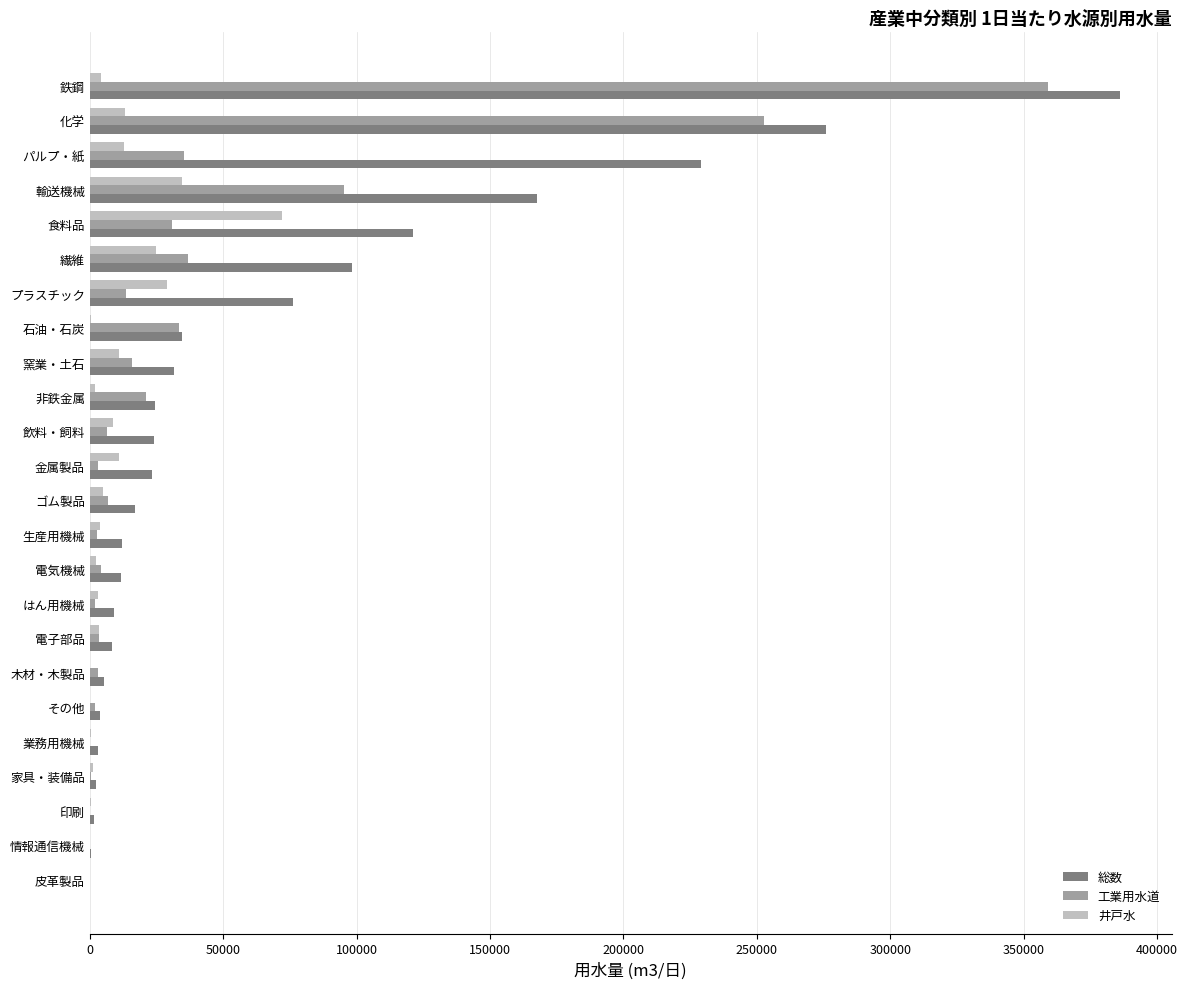

At which category is the sum across all series the highest?

鉄鋼